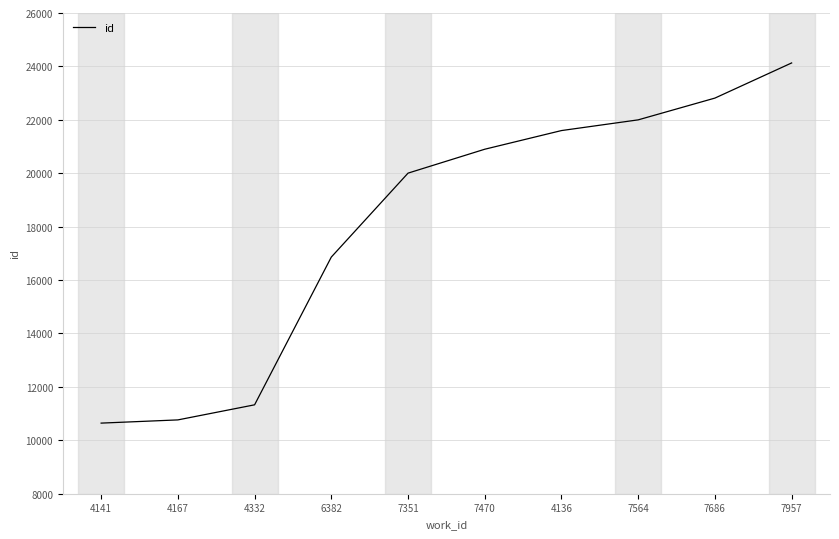

Approximately how many times larger is the value at 7957 compared to 7470?

1.2